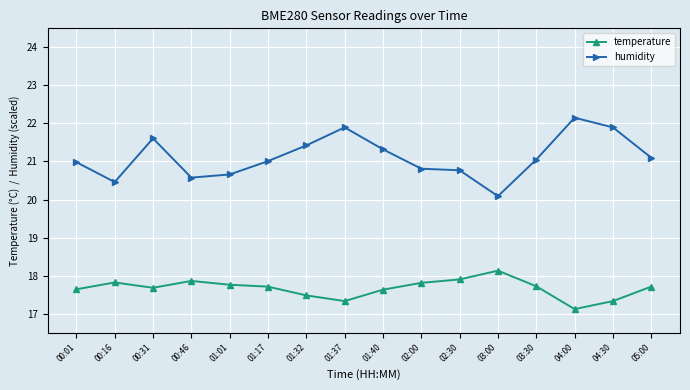

What is the sum of the humidity values at 00:01 and 01:17?

42.0